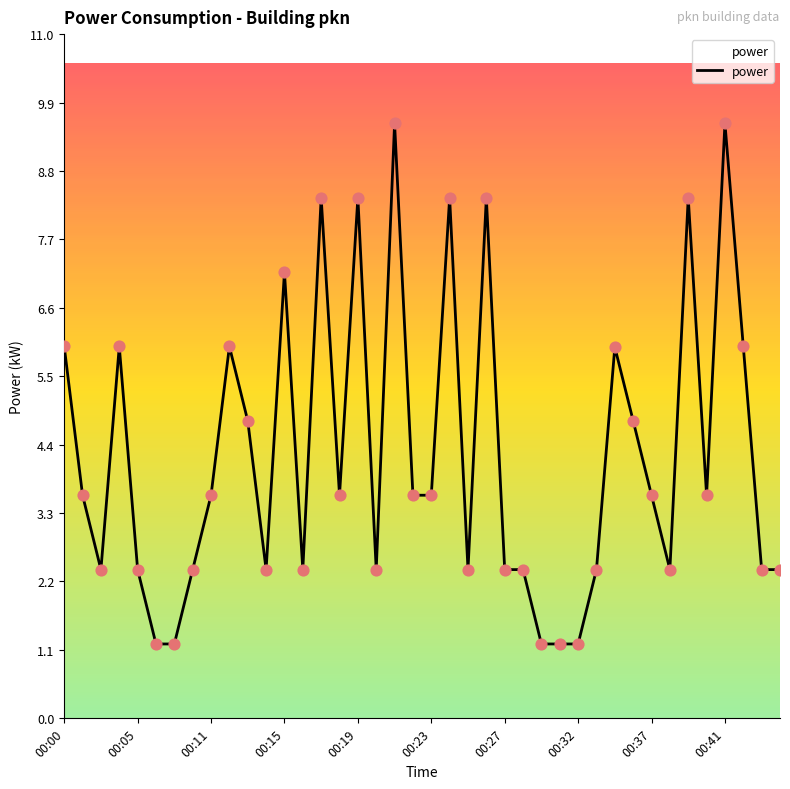

What is the difference between the maximum and minimum values?

8.4